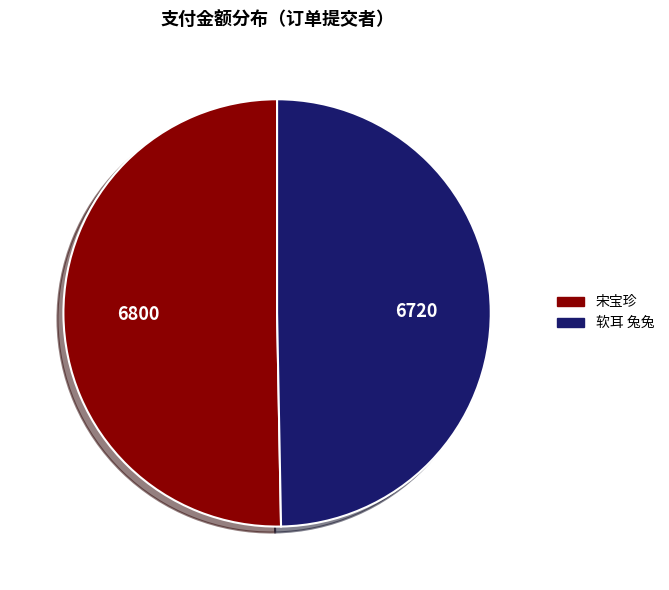

Do 软耳 兔兔 and 宋宝珍 together represent more than half of the pie?

Yes